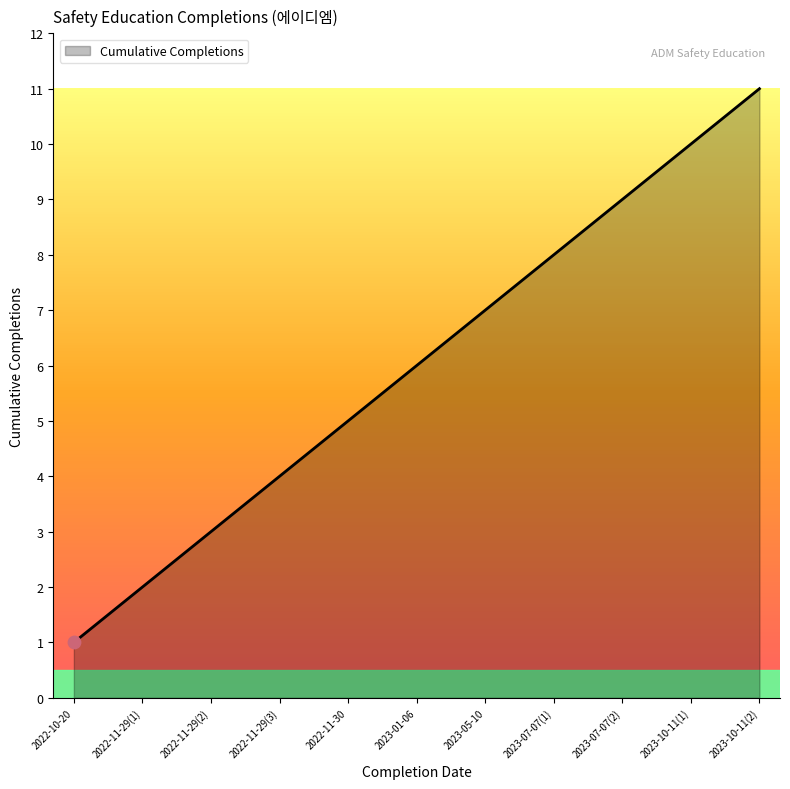

What is the change in value from 2023-01-06 to 2023-10-11(1)?

+4